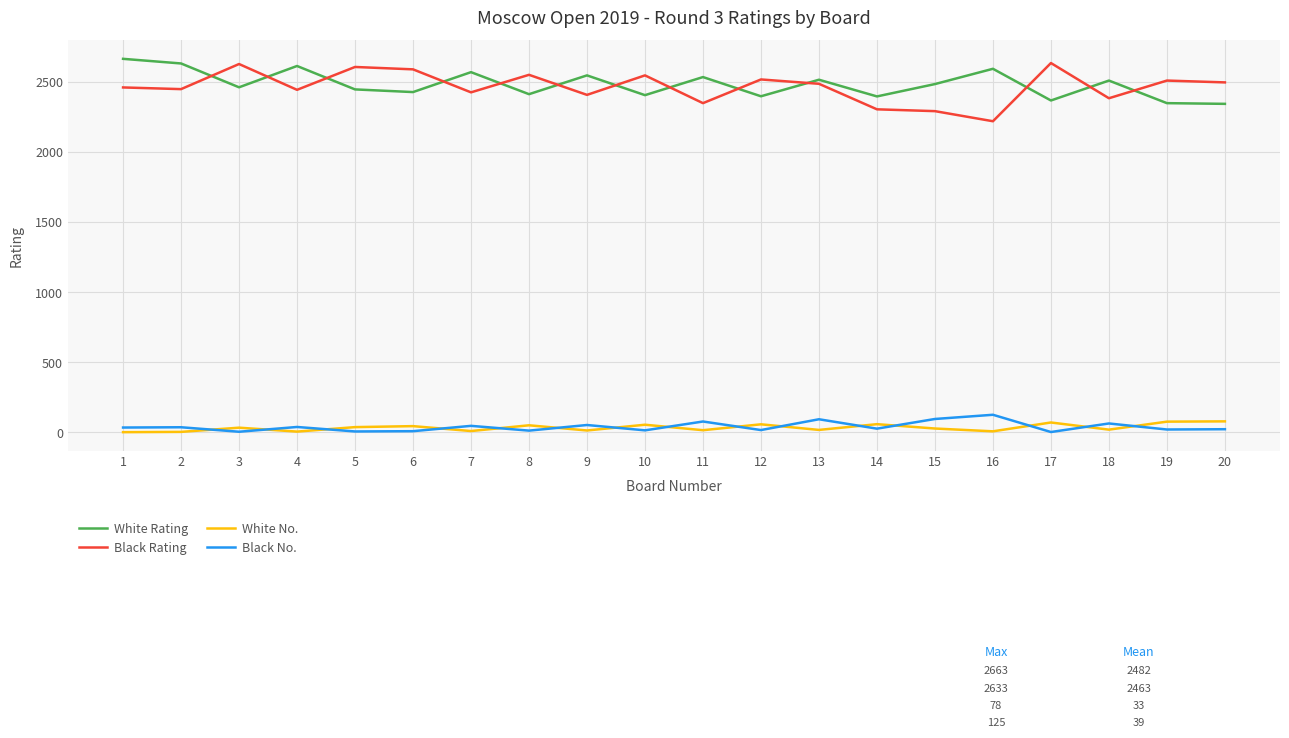

The value of White Rating at 14 is 501. True or false?

False